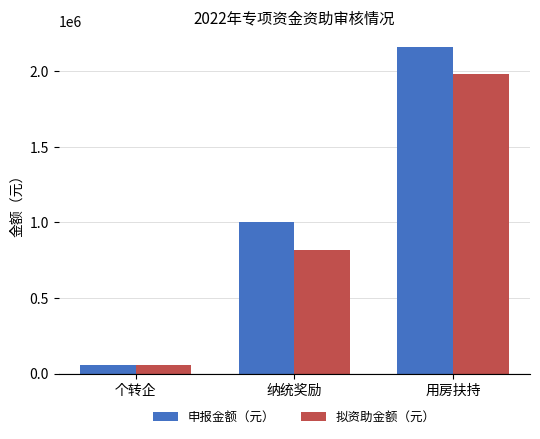

True or false: 申报金额（元） has a value of 1000000.0 at 纳统奖励.

True